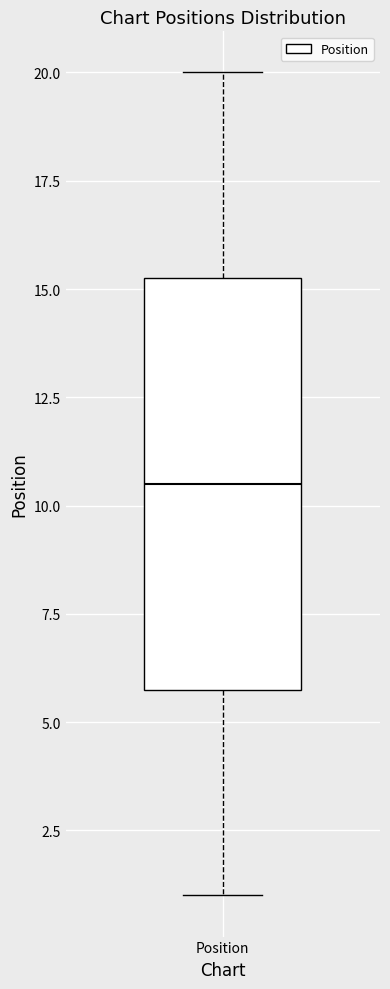

Transcribe this box plot: give where the median line is, the range the box spans, and where the two whiskers end, as read against the y-axis. The values are not printed on the chart, so give them approximately, as read against the axis.

median 10.5, box 6.0 to 15.5, whiskers 1.0 to 20.0